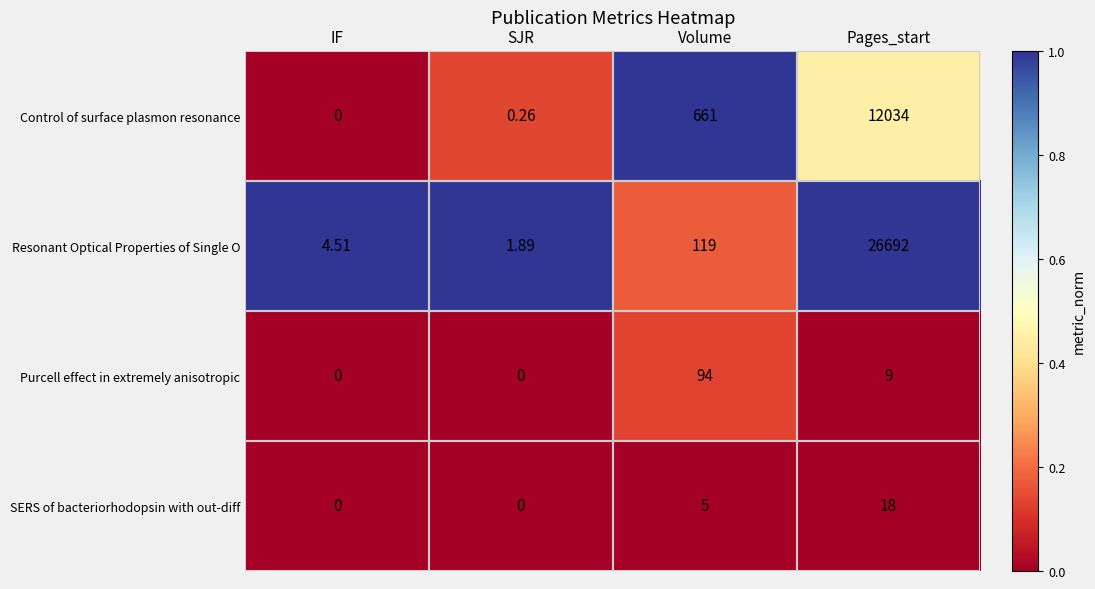

What is the spread (max minus min) of values at IF?

4.5